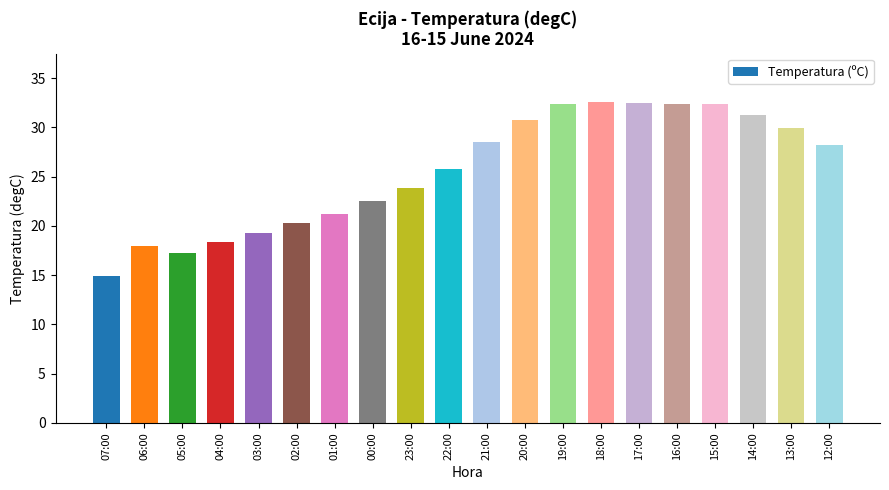

What is the value of the 11th bar from the left?

28.5